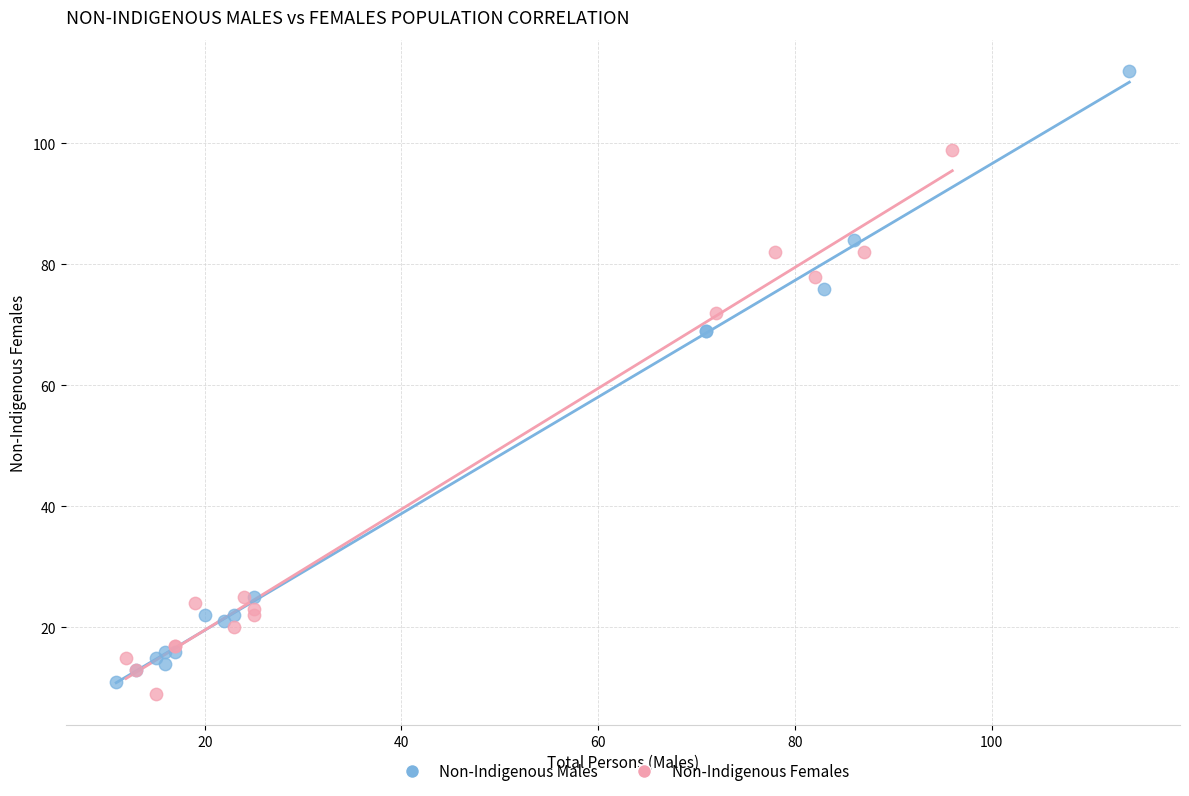

Which series has the widest spread of Y values?

Non-Indigenous Males